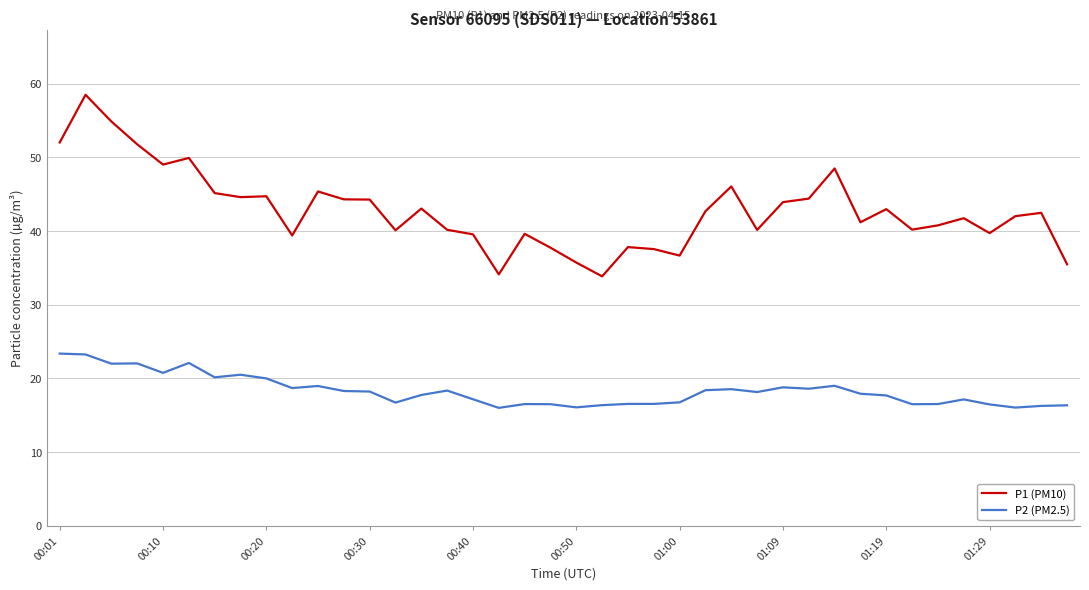

Which series has the largest total across all categories?

P1 (PM10)